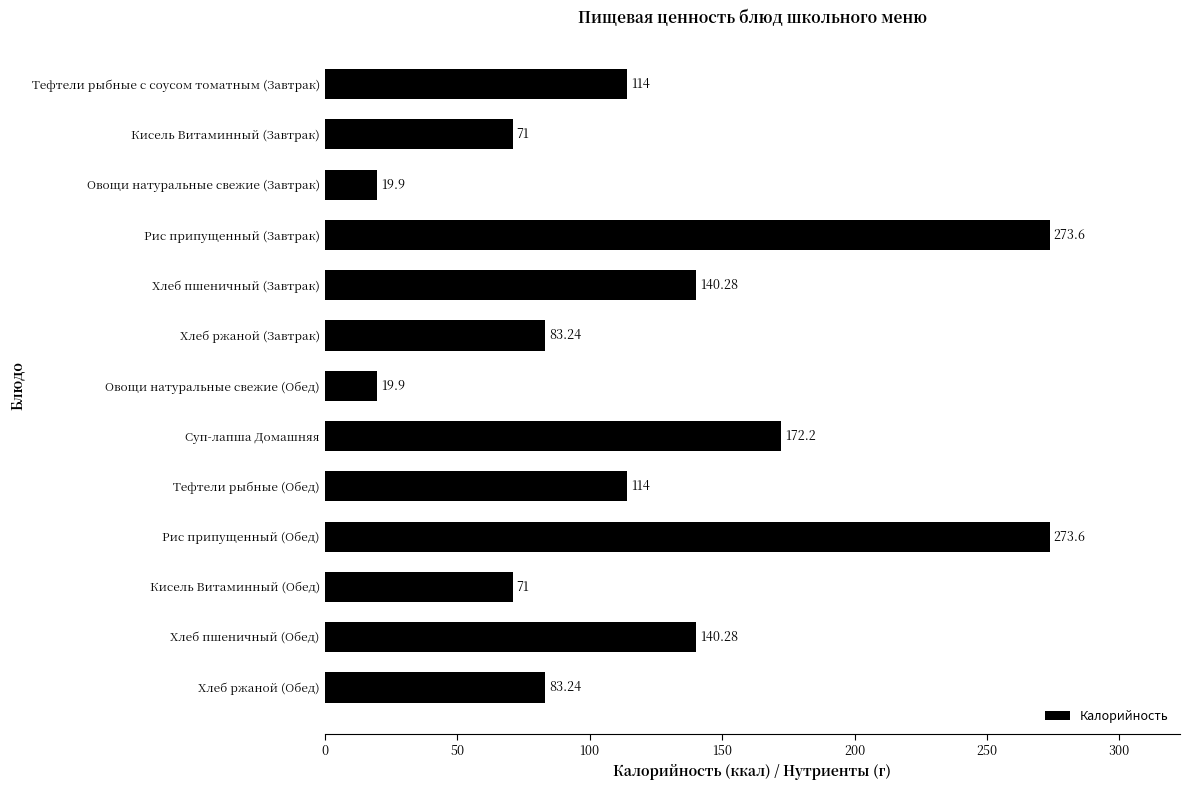

What is the change in value from Суп-лапша Домашняя to Рис припущенный (Обед)?

+101.4